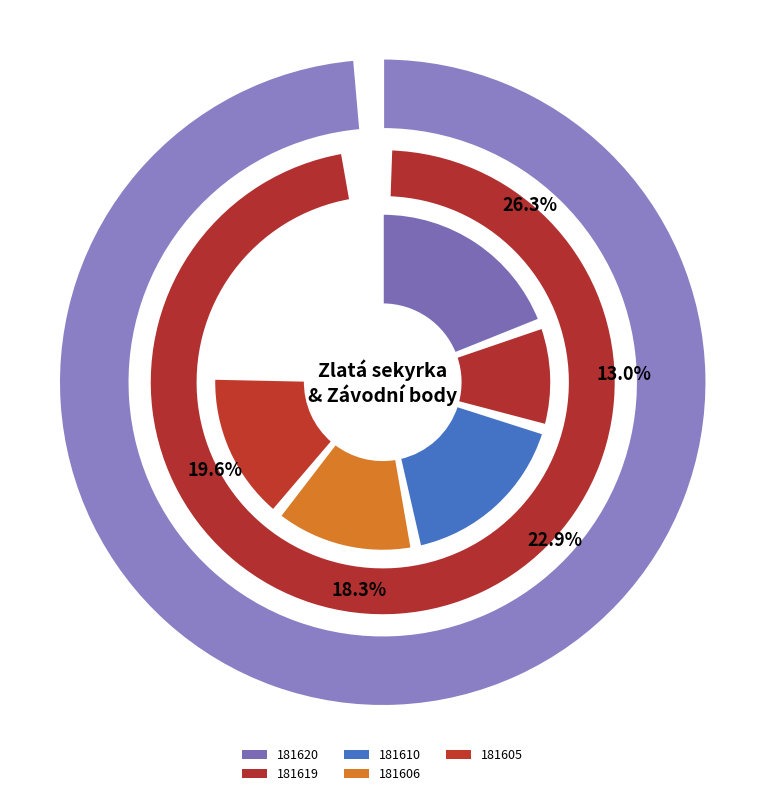

What percentage is NOT represented by 181606?

81.7%